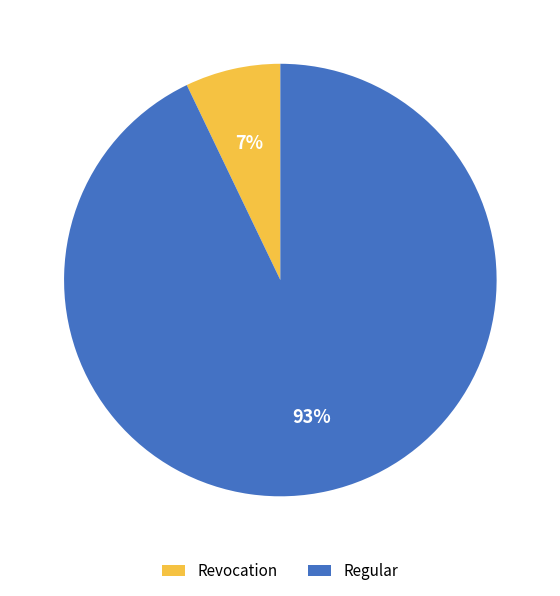

Which category has the smallest portion of the pie?

Revocation